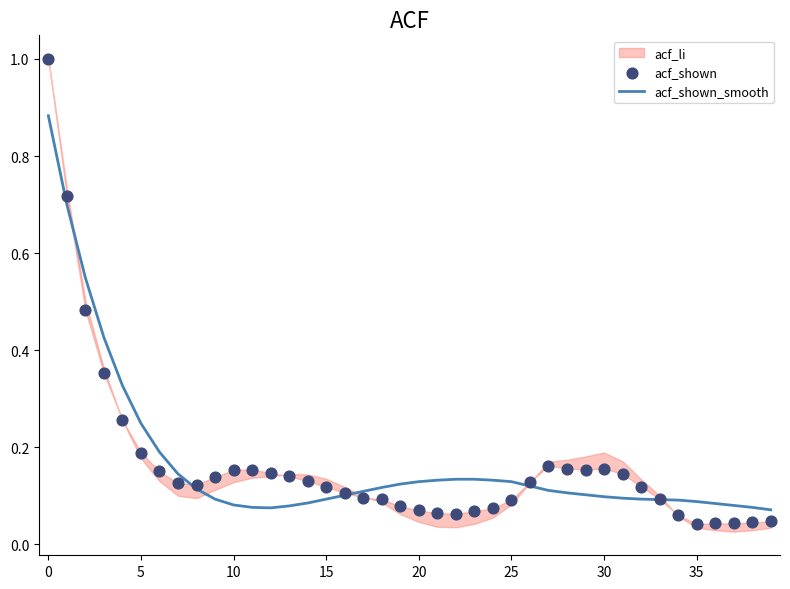

The value of acf_shown_smooth at 20 is 0.2. True or false?

False